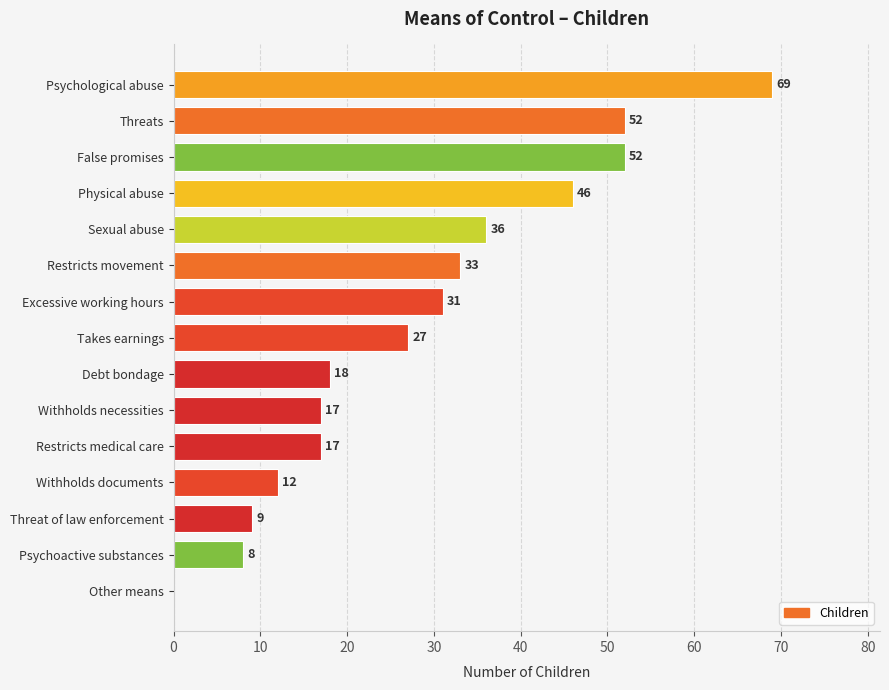

What is the change in value from Restricts movement to Withholds necessities?

-16